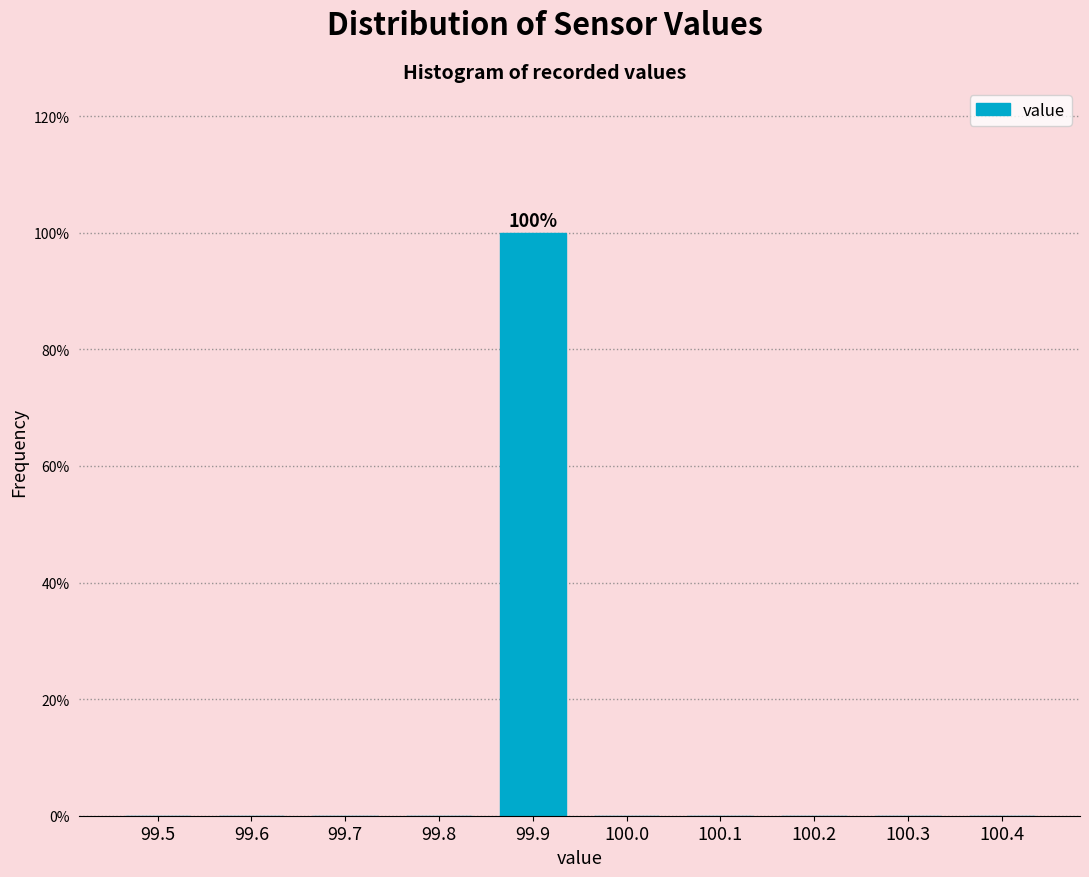

Reading right to left, transcribe all the data shown in this chart.

100.4=0	100.3=0	100.2=0	100.1=0	100.0=0	99.9=100	99.8=0	99.7=0	99.6=0	99.5=0